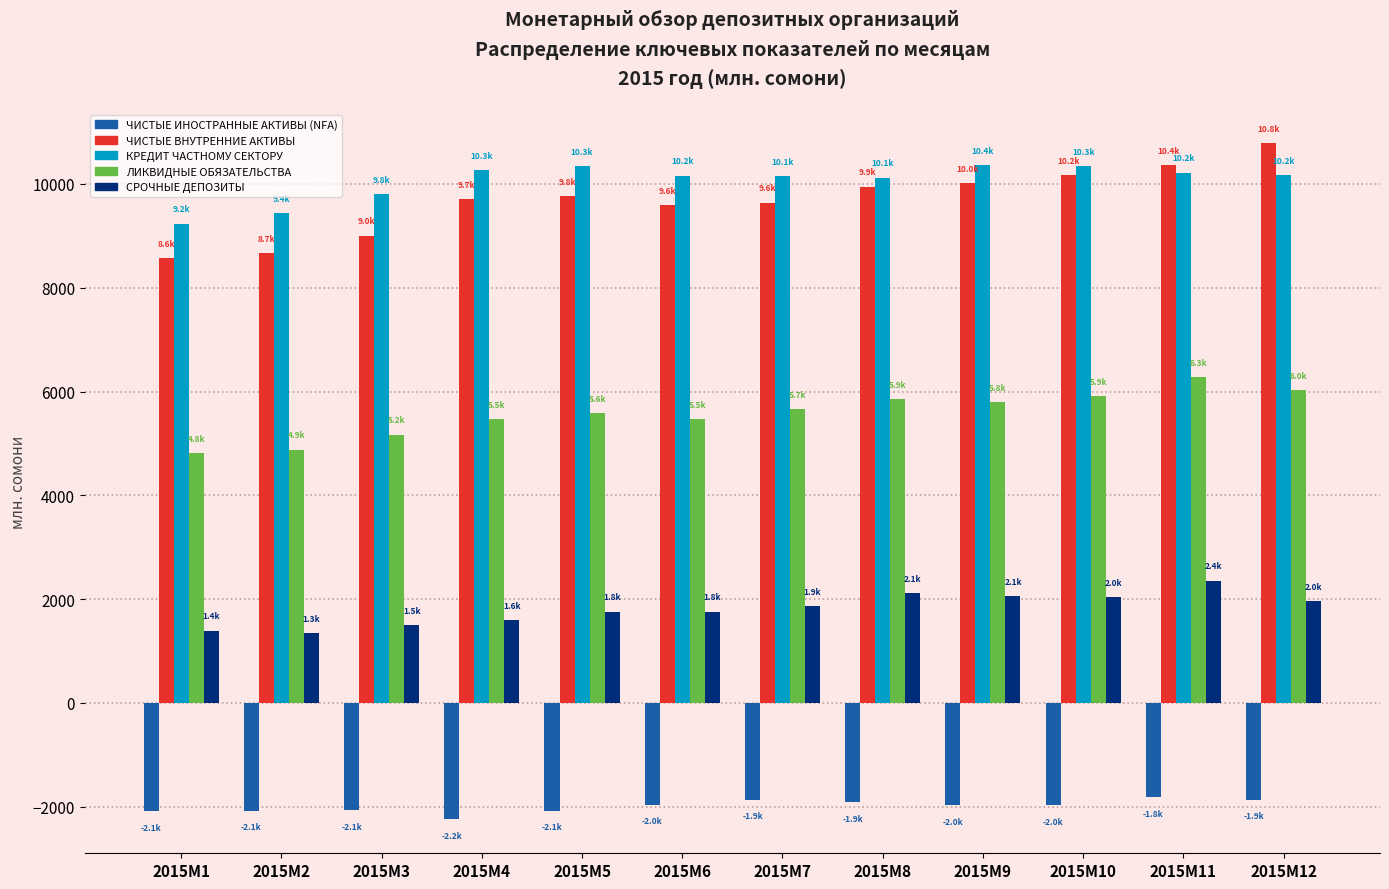

What is the difference between the ЧИСТЫЕ ВНУТРЕННИЕ АКТИВЫ values at 2015M11 and 2015M4?

648.2